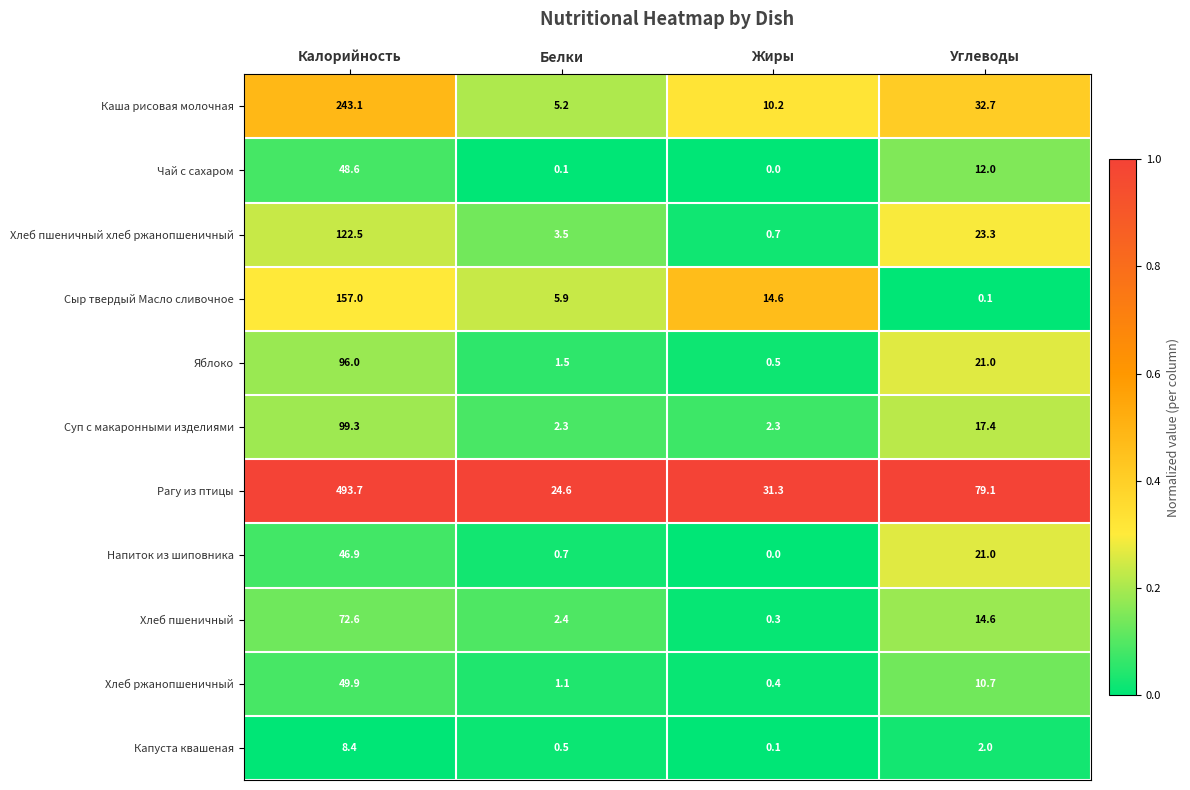

At which category is the sum across all series the highest?

Калорийность